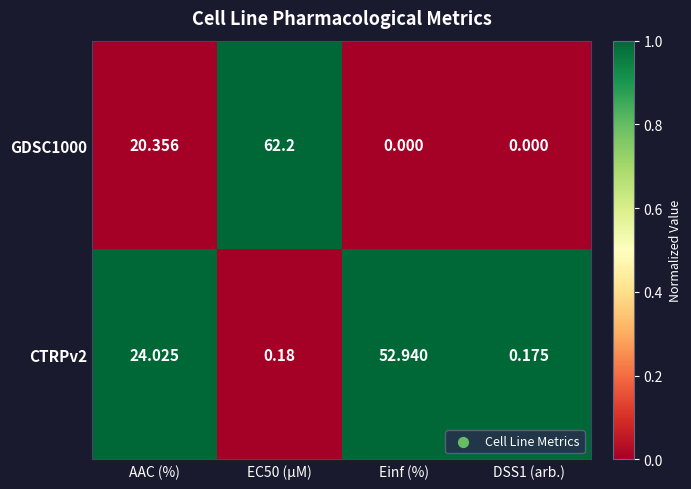

Between AAC (%) and Einf (%), which series saw the biggest shift?

CTRPv2